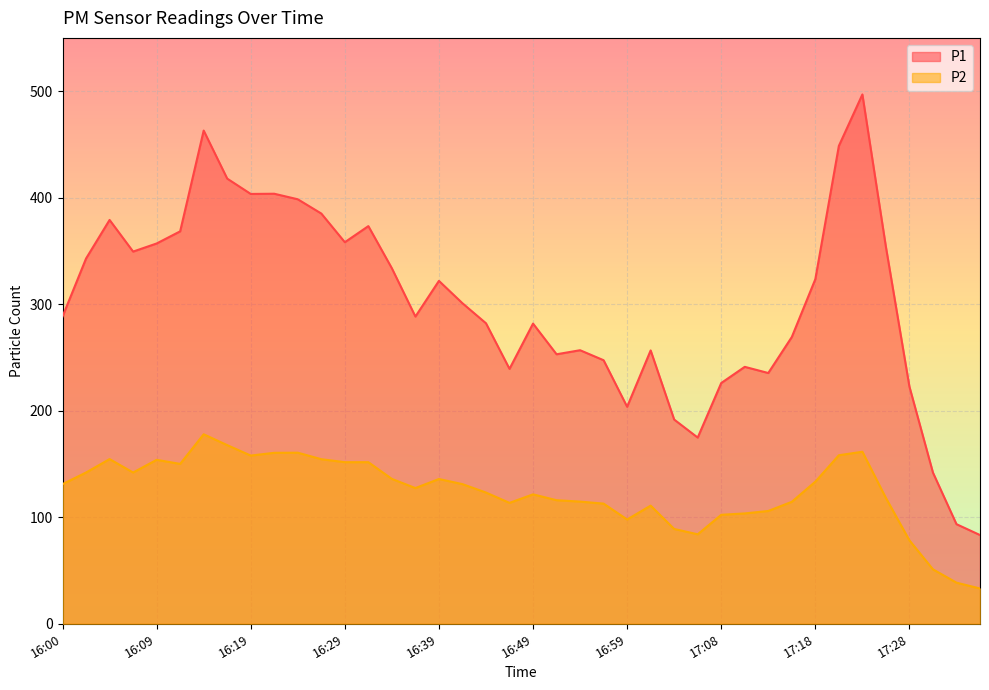

List the series in order of their peak value, lowest first.

P2, P1